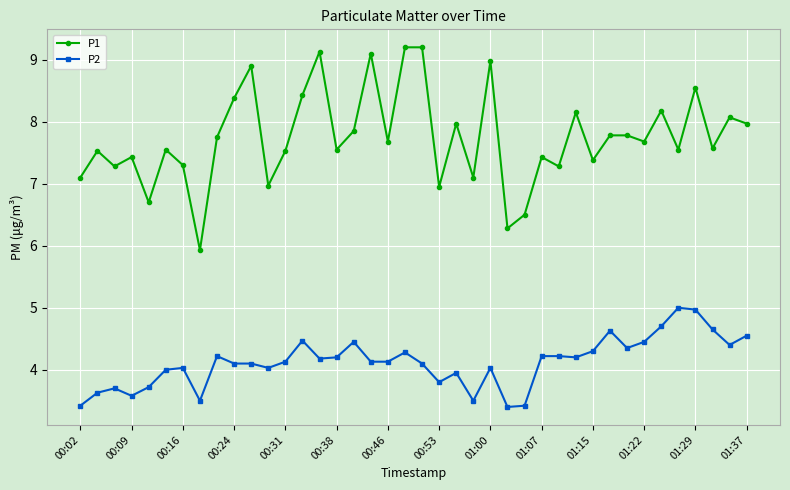

What is the difference between the maximum and minimum values in the P1 series?

3.3